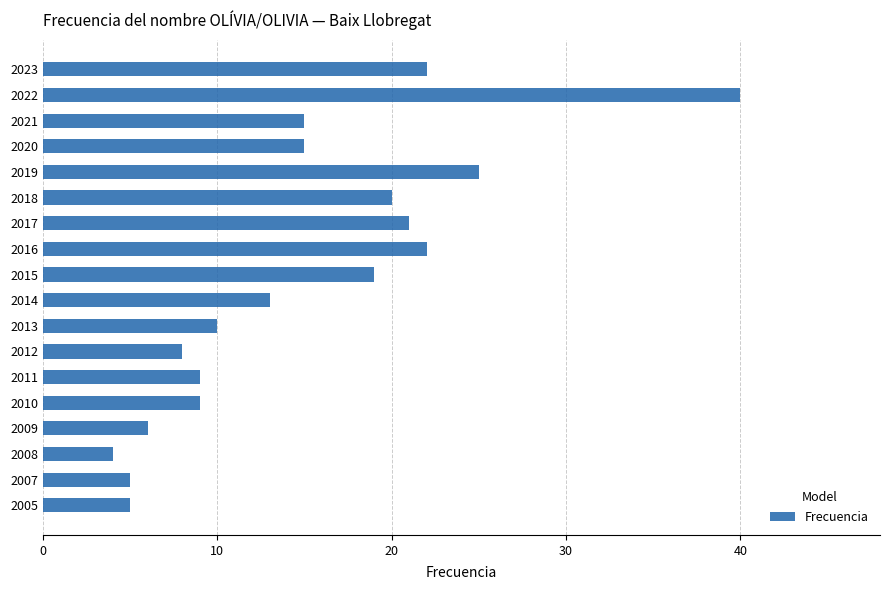

Reading top to bottom, list all the values displayed in this chart.

2023=22	2022=40	2021=15	2020=15	2019=25	2018=20	2017=21	2016=22	2015=19	2014=13	2013=10	2012=8	2011=9	2010=9	2009=6	2008=4	2007=5	2005=5